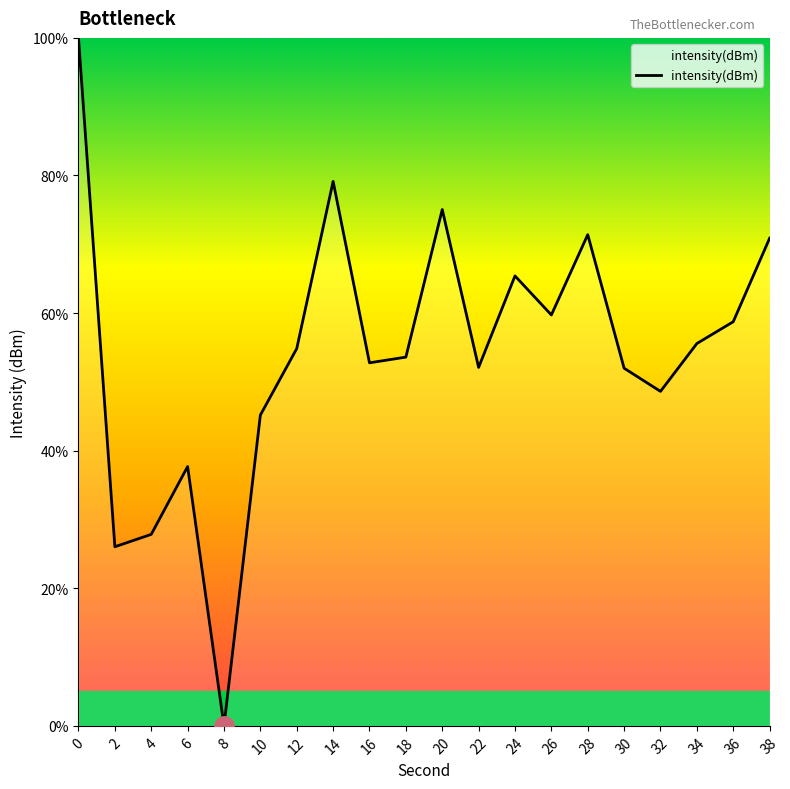

The value at 18 is 53.6. True or false?

True